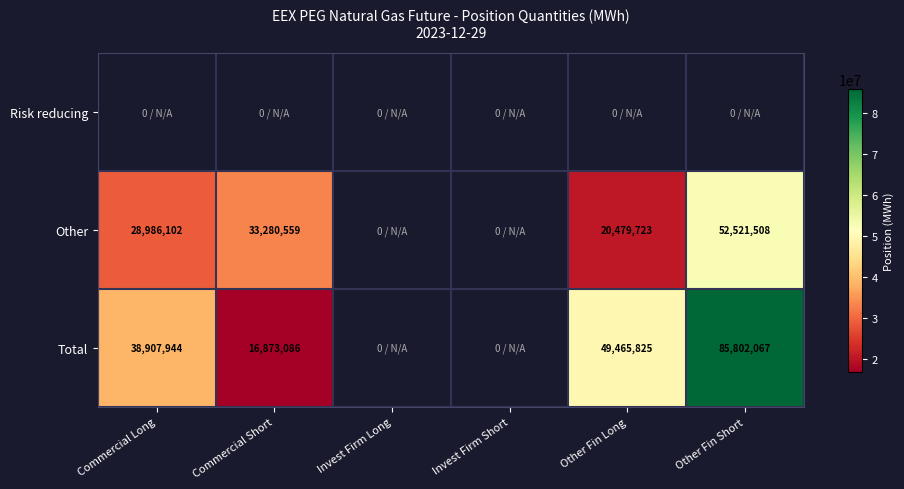

At which label does Other reach its minimum?

Other Fin Long